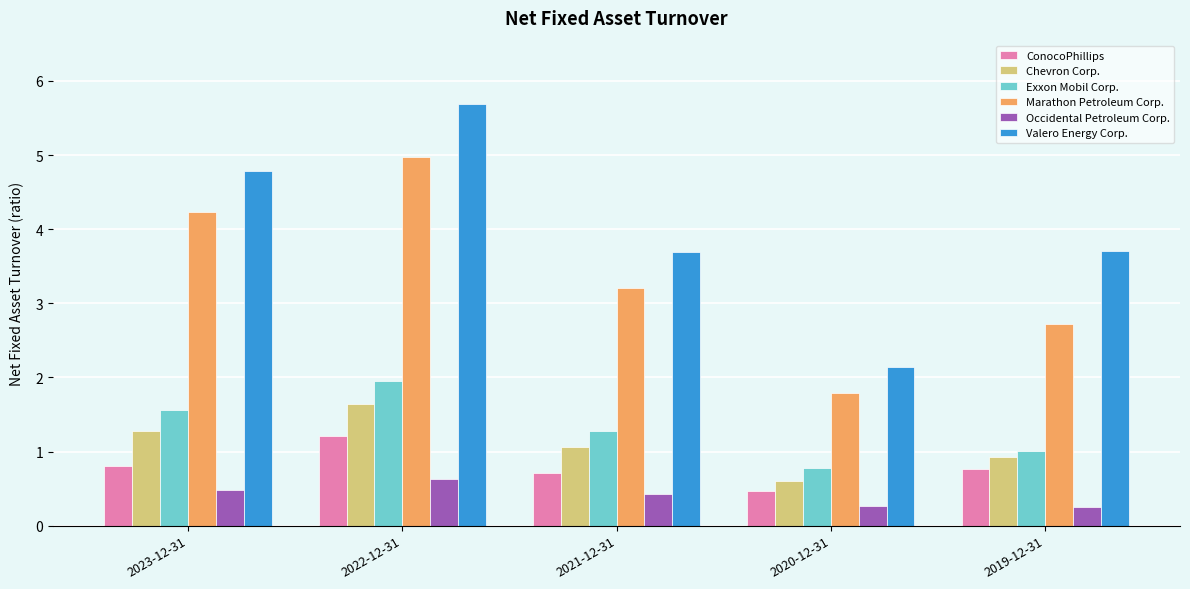

What is the lowest value of the Chevron Corp. series?

0.6